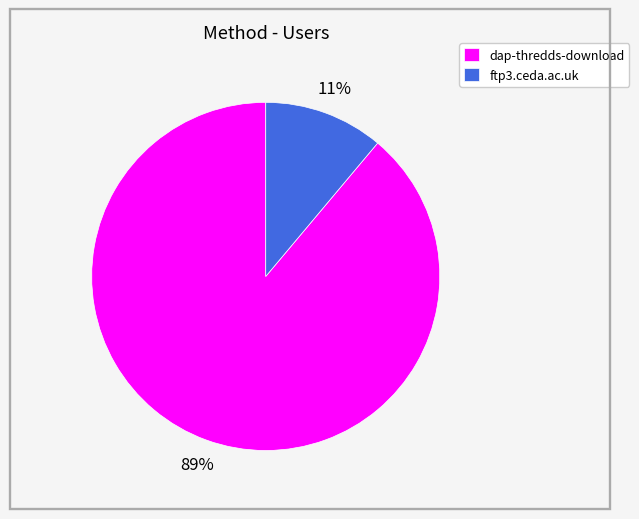

True or false: dap-thredds-download accounts for 89% of the total.

True